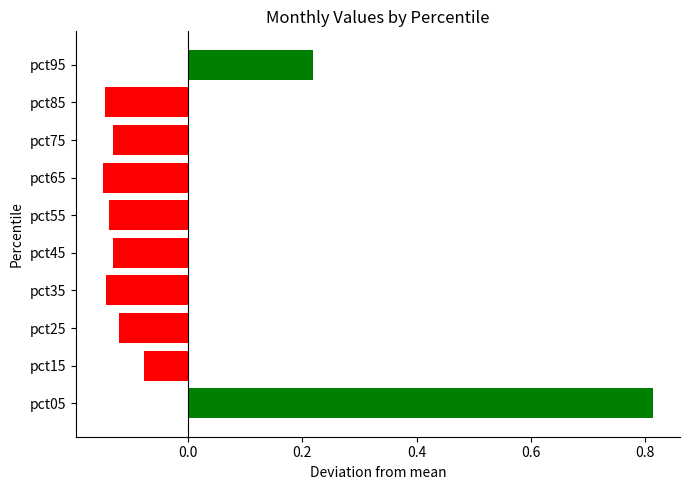

What is the sum of the values at pct05 and pct45?

0.7